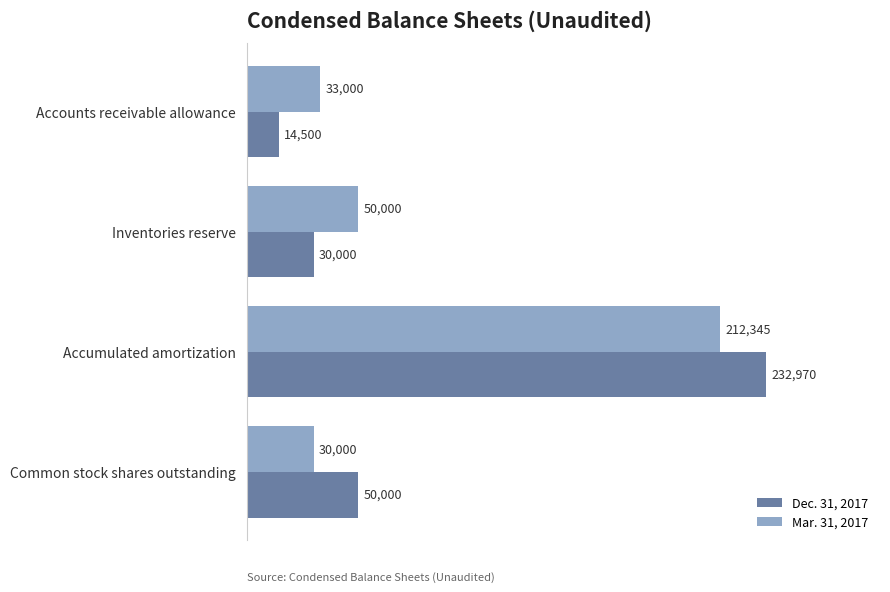

Rank the series by their average value, from lowest to highest.

Mar. 31, 2017, Dec. 31, 2017